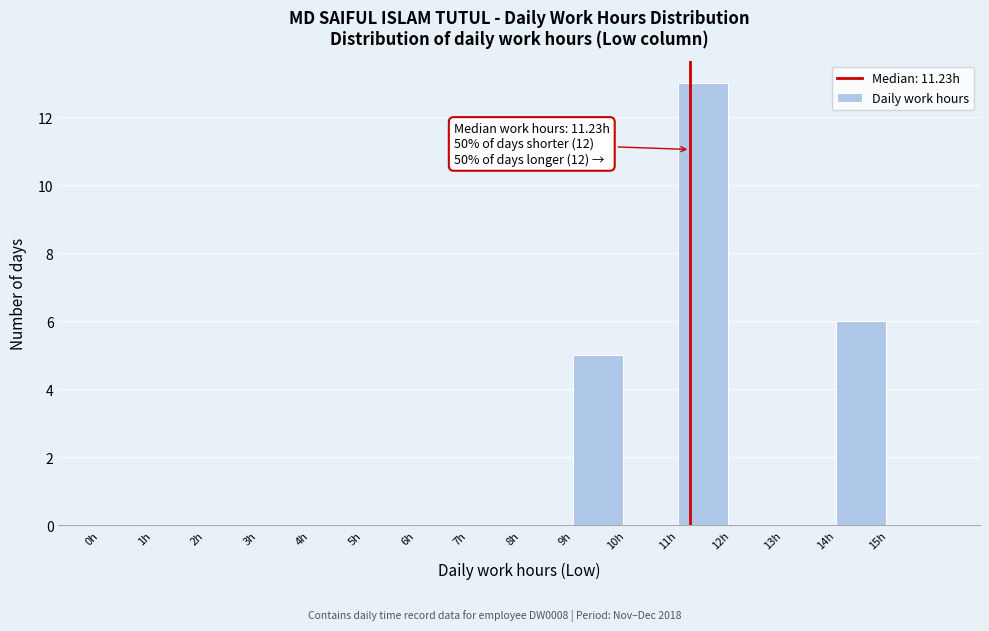

Which range on the x-axis has the tallest bar?

11 to 12